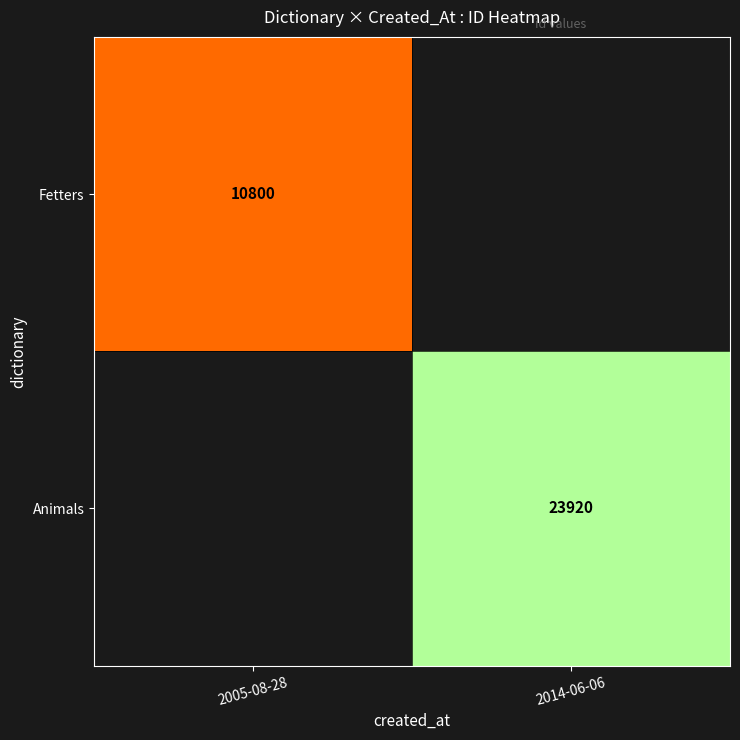

The Animals series shows 23920 at 2014-06-06. True or false?

True